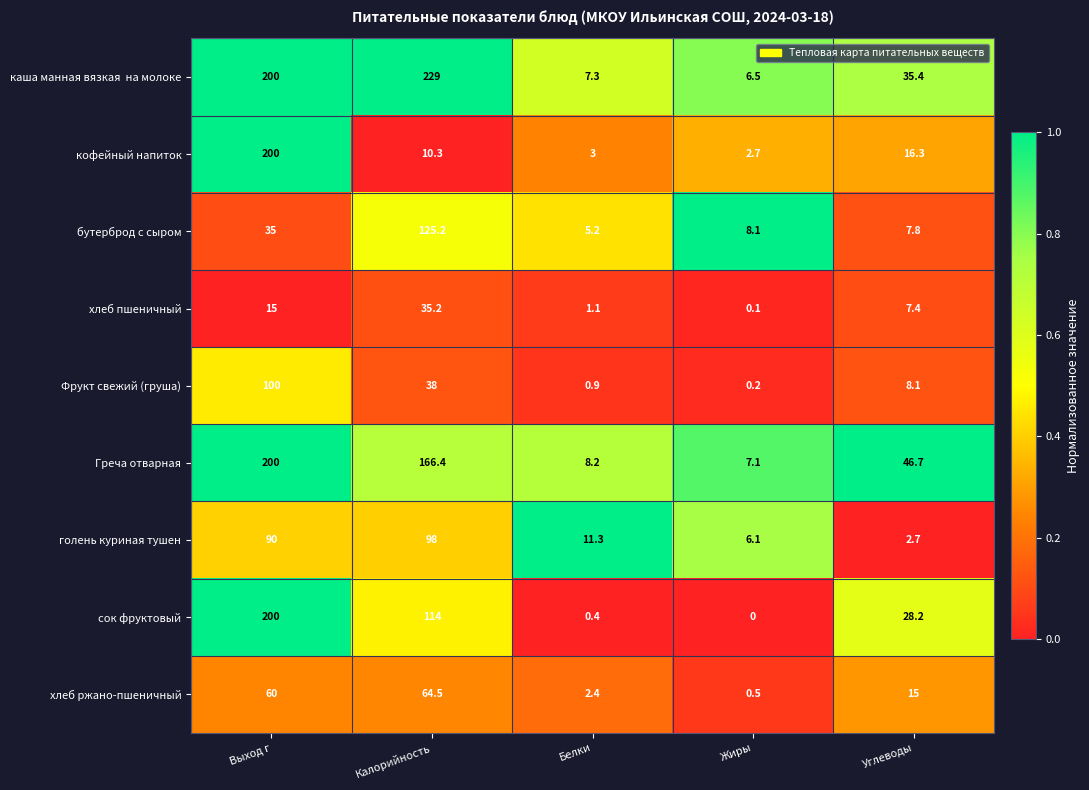

Between Выход г and Белки, which series saw the biggest shift?

сок фруктовый